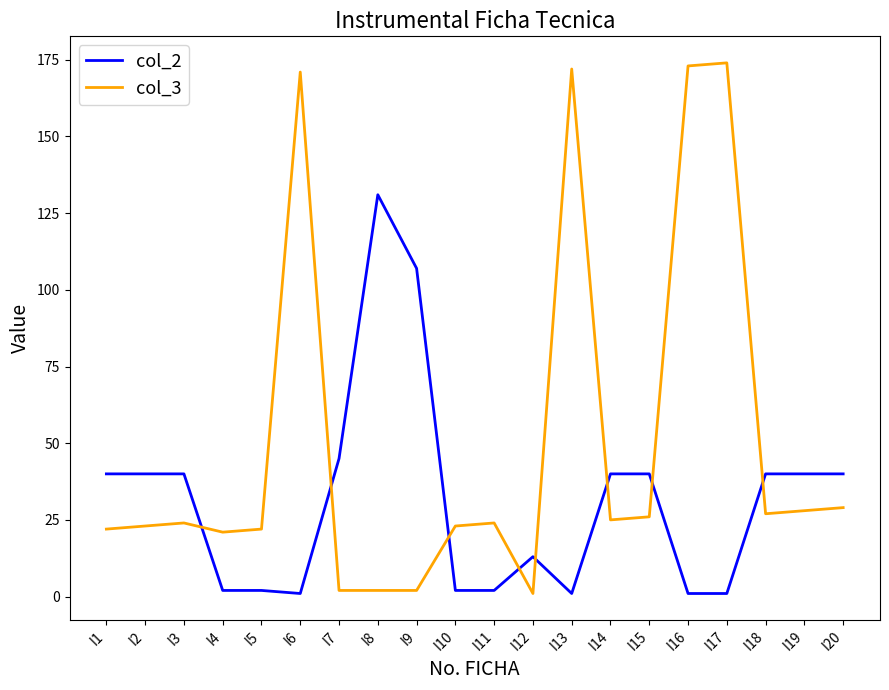

List the series in order of their peak value, lowest first.

col_2, col_3